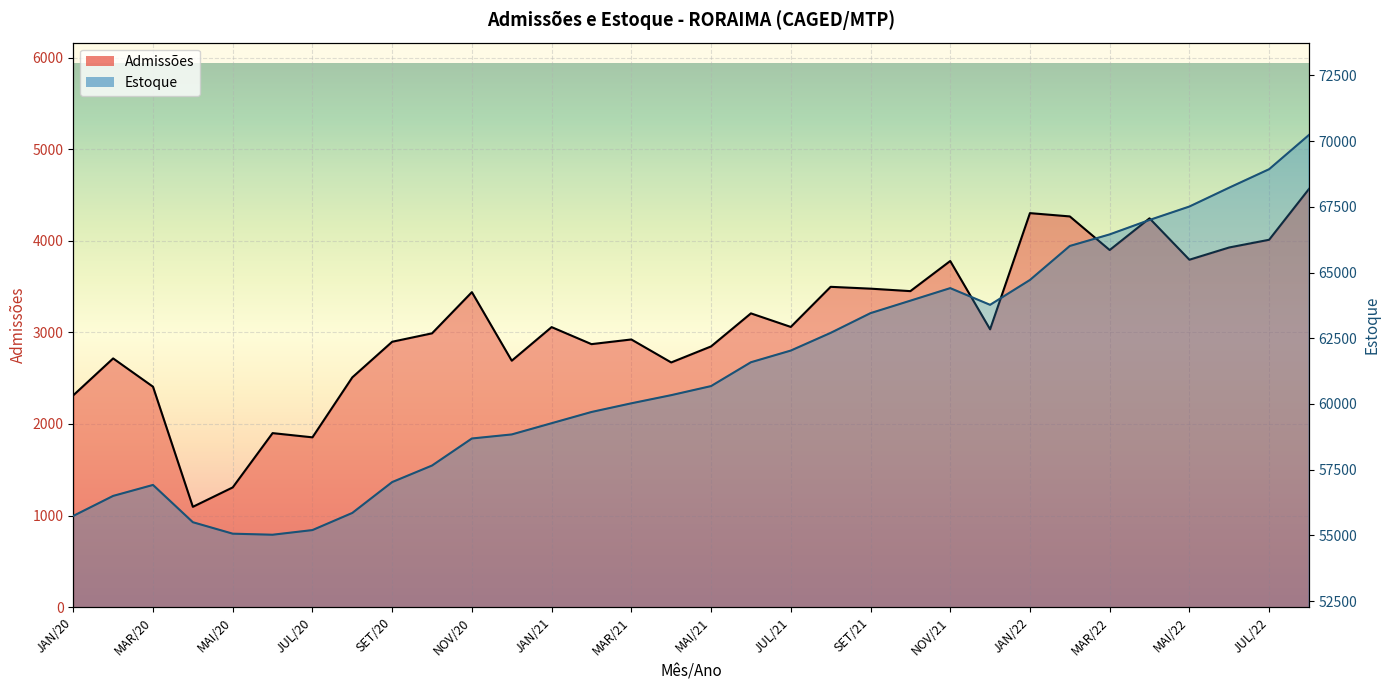

How many data points in Admissões are less than 3058?

16